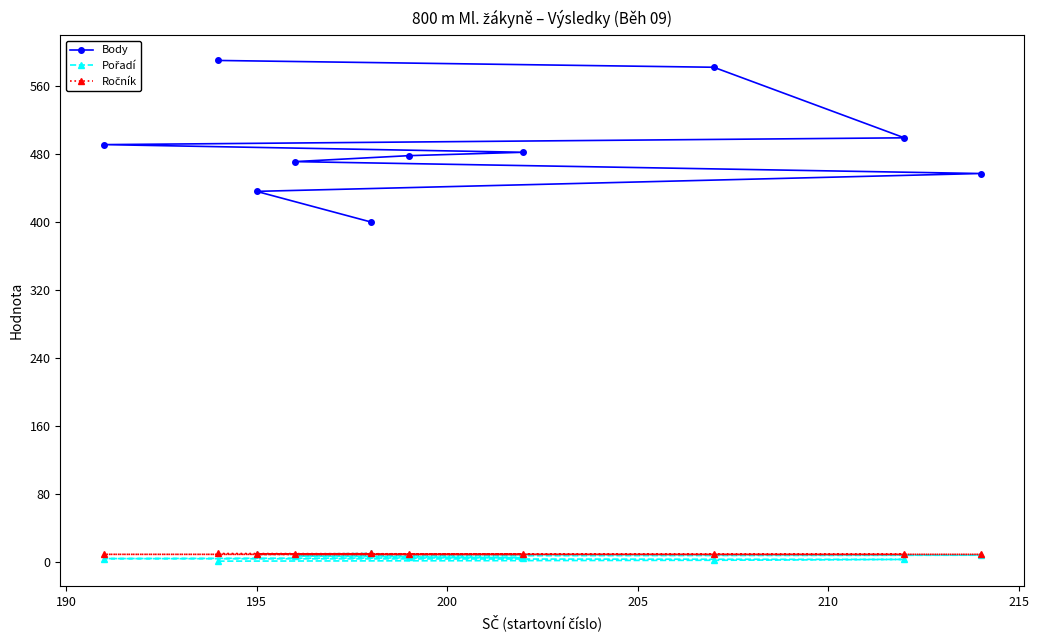

Which series has the largest total across all categories?

Body